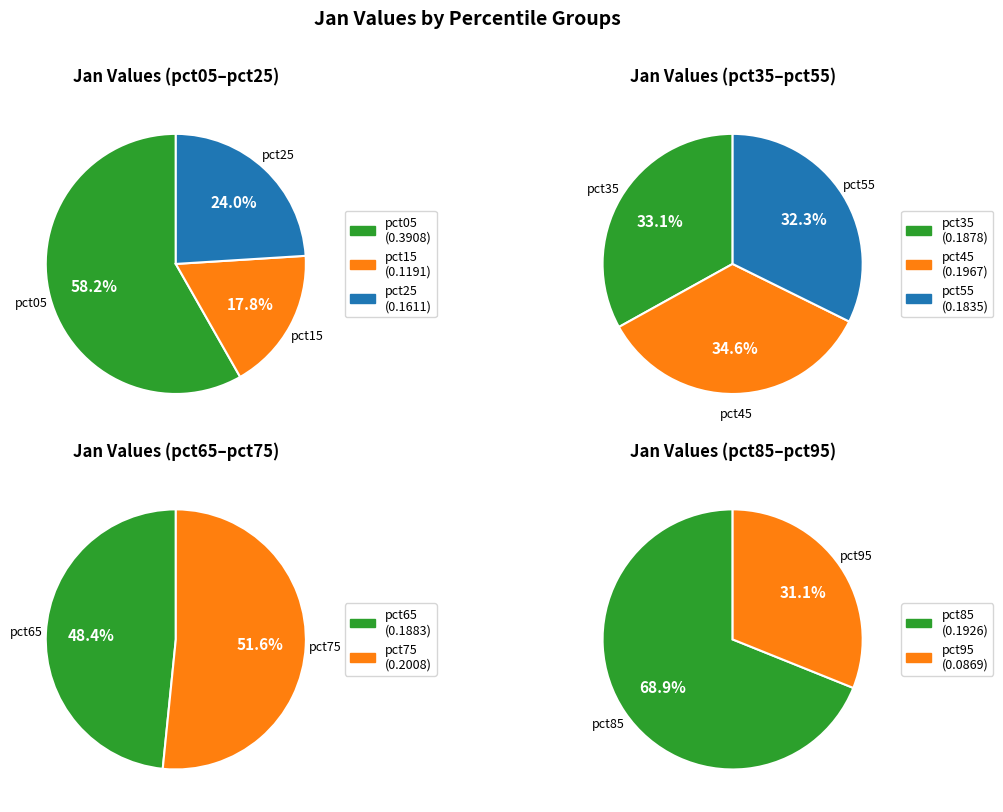

Which slice is the smallest?

pct95